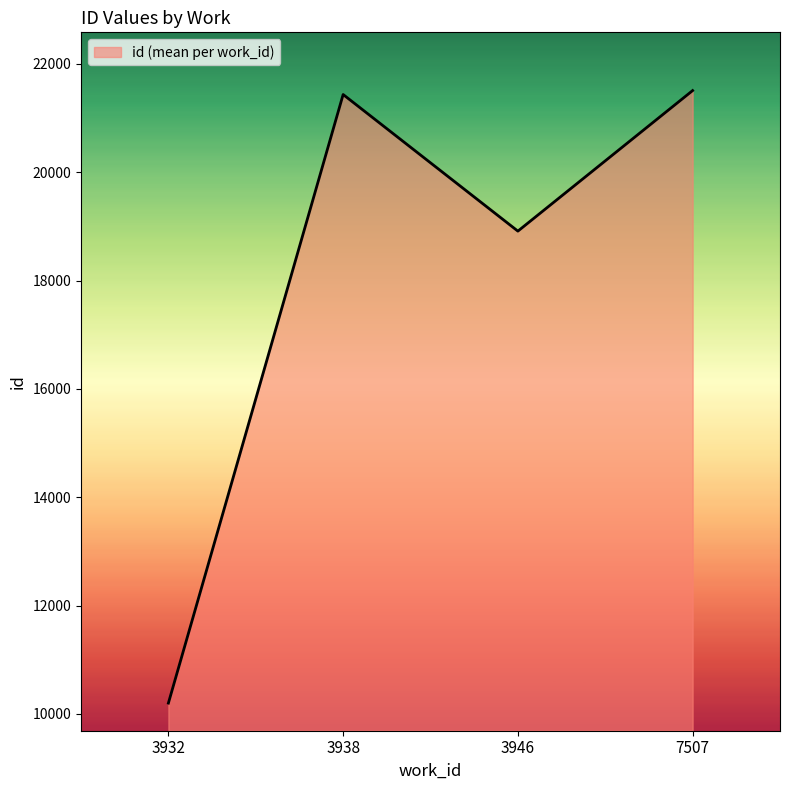

What is the average value?

18014.7